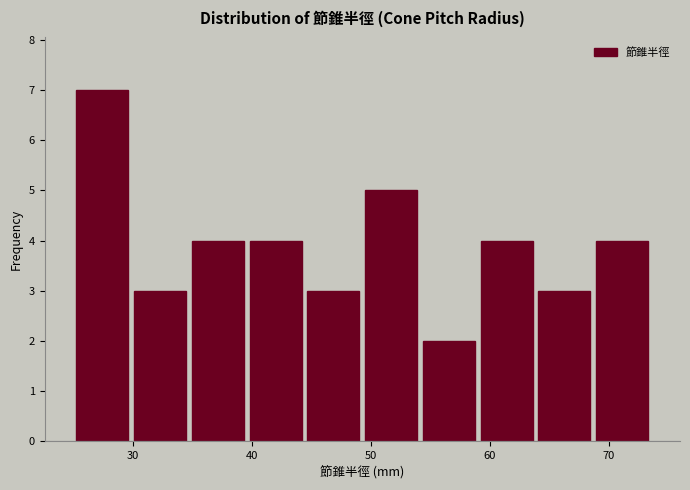

Reading left to right, transcribe this chart: for each bar, give the range it covers on the x-axis and its height. Neither the bar edges nor the heights are printed on the chart, so give them approximately, as read against the axes.

25 to 30: 7
30 to 35: 3
35 to 40: 4
40 to 44: 4
44 to 49: 3
49 to 54: 5
54 to 59: 2
59 to 64: 4
64 to 69: 3
69 to 74: 4